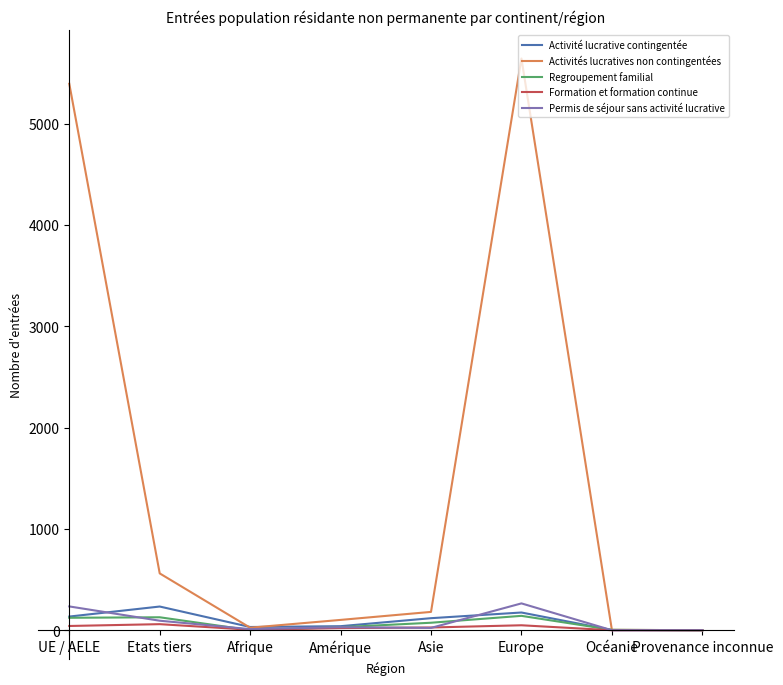

The Activités lucratives non contingentées series shows 0 at Provenance inconnue. True or false?

True